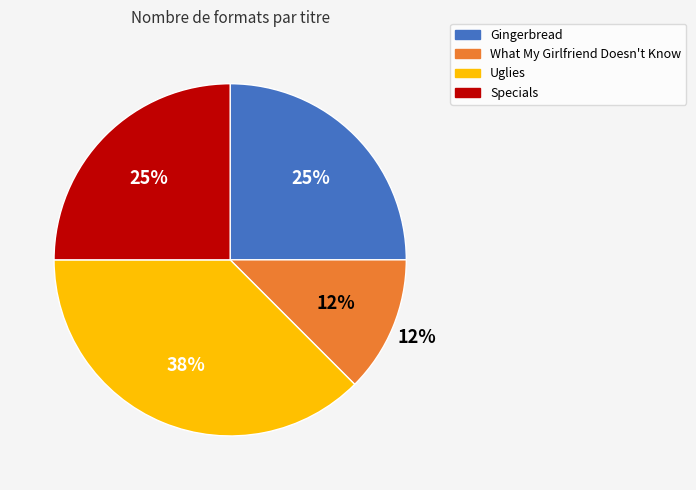

How many segments does this pie chart have?

4